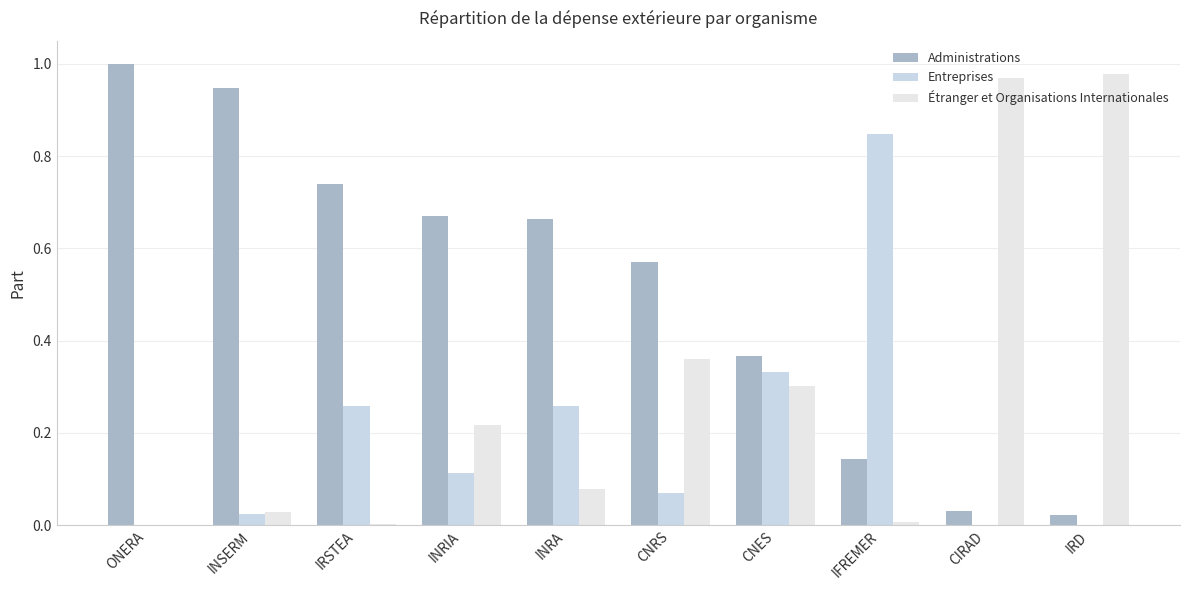

Rank the series by their average value, from lowest to highest.

Entreprises, Étranger et Organisations Internationales, Administrations